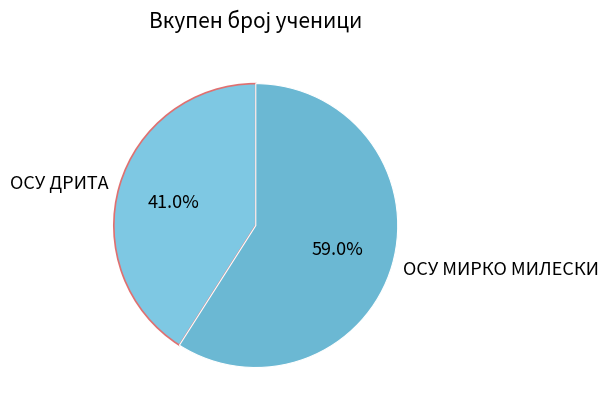

Which slice is the largest?

ОСУ МИРКО МИЛЕСКИ